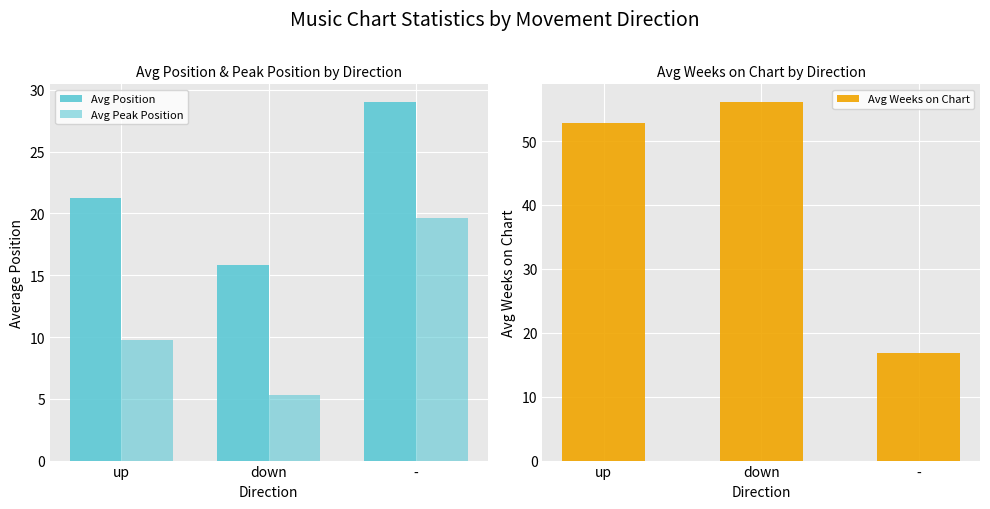

What is the minimum value for Avg Weeks on Chart?

16.8